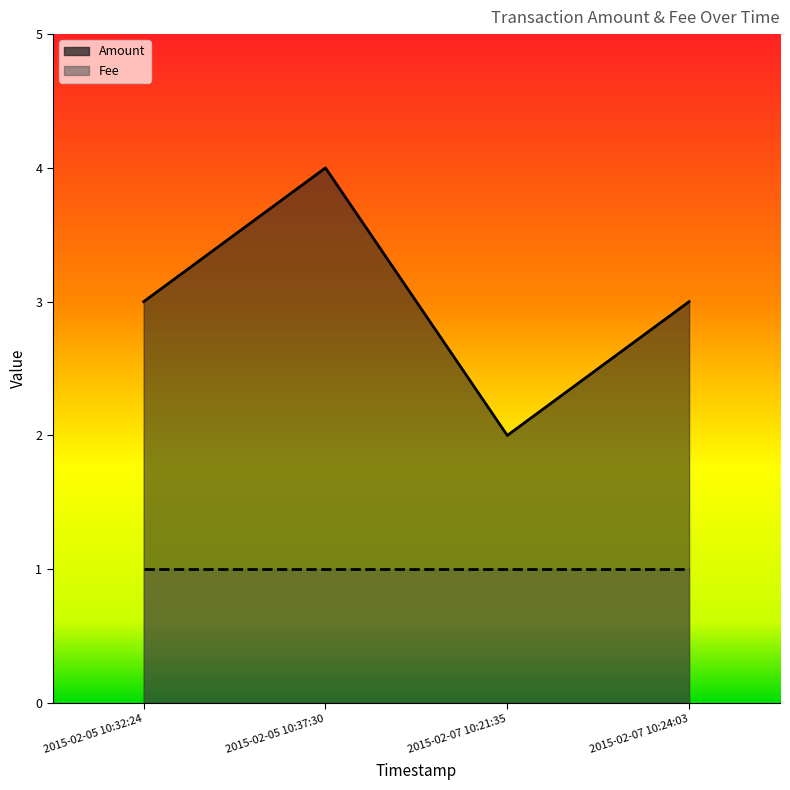

What is the difference between the second highest and minimum values?

1